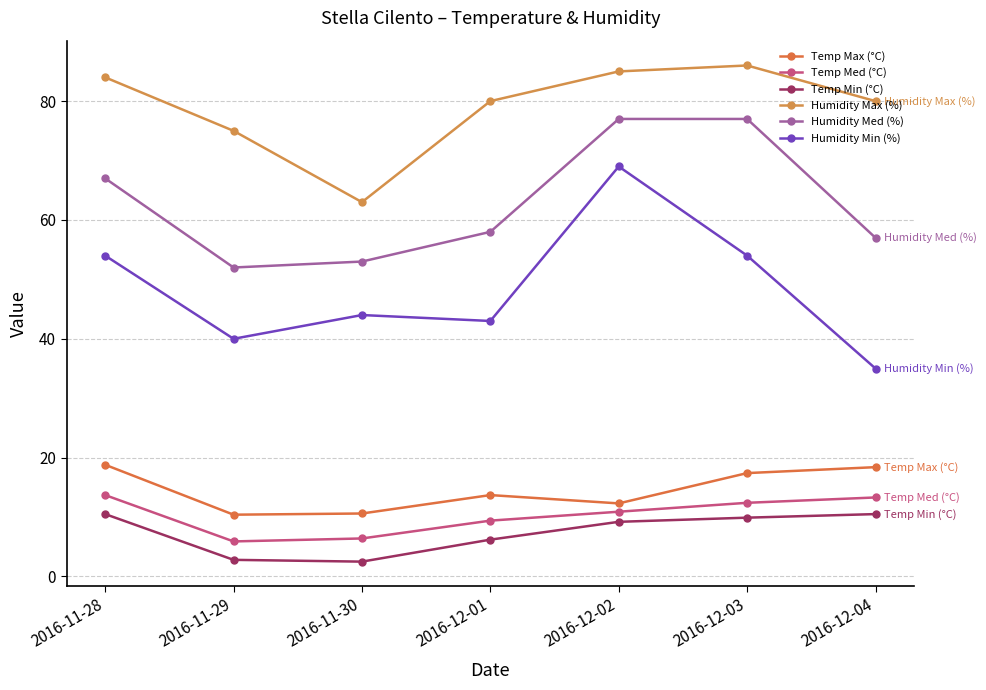

What are all the series names shown in the legend?

Temp Max (°C), Temp Med (°C), Temp Min (°C), Humidity Max (%), Humidity Med (%), Humidity Min (%)